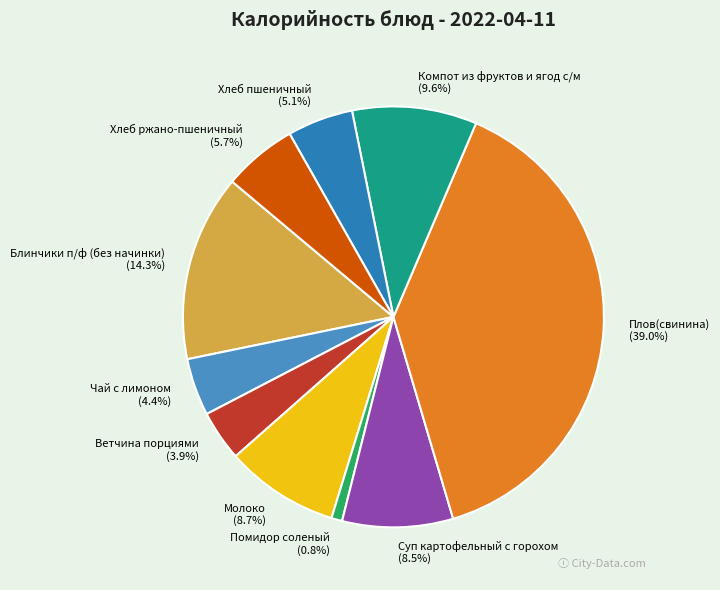

What percentage is the Блинчики п/ф (без начинки) slice, to the nearest percent?

14%